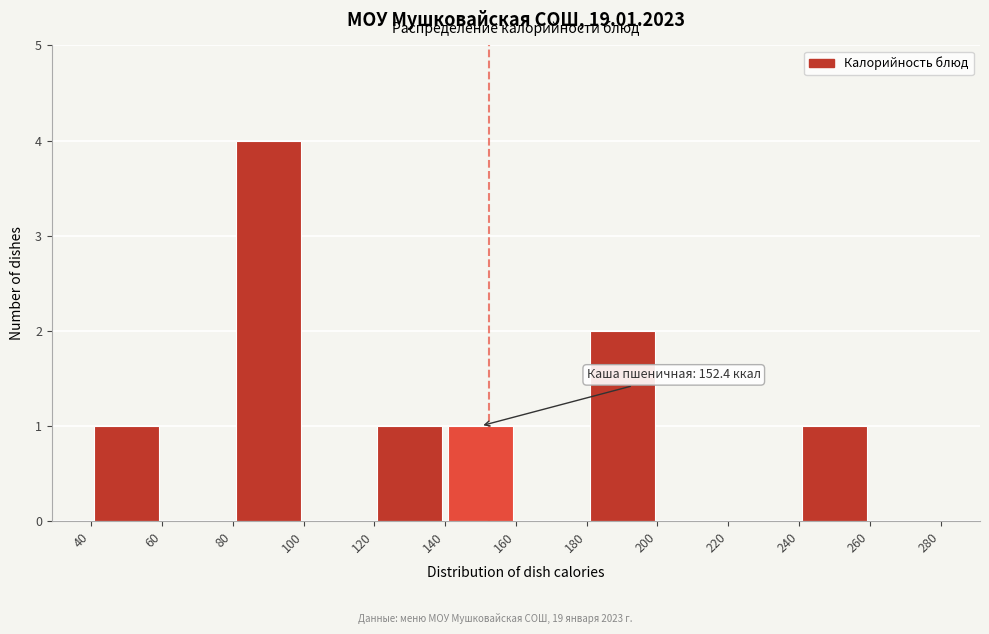

Over which range of the x-axis is the bar tallest?

80 to 100